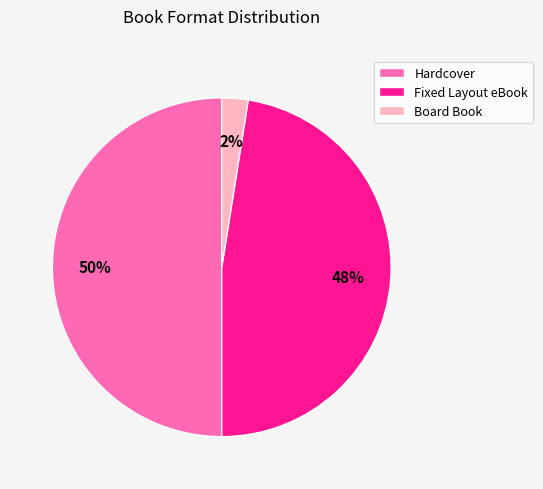

Which slice is the largest?

Hardcover